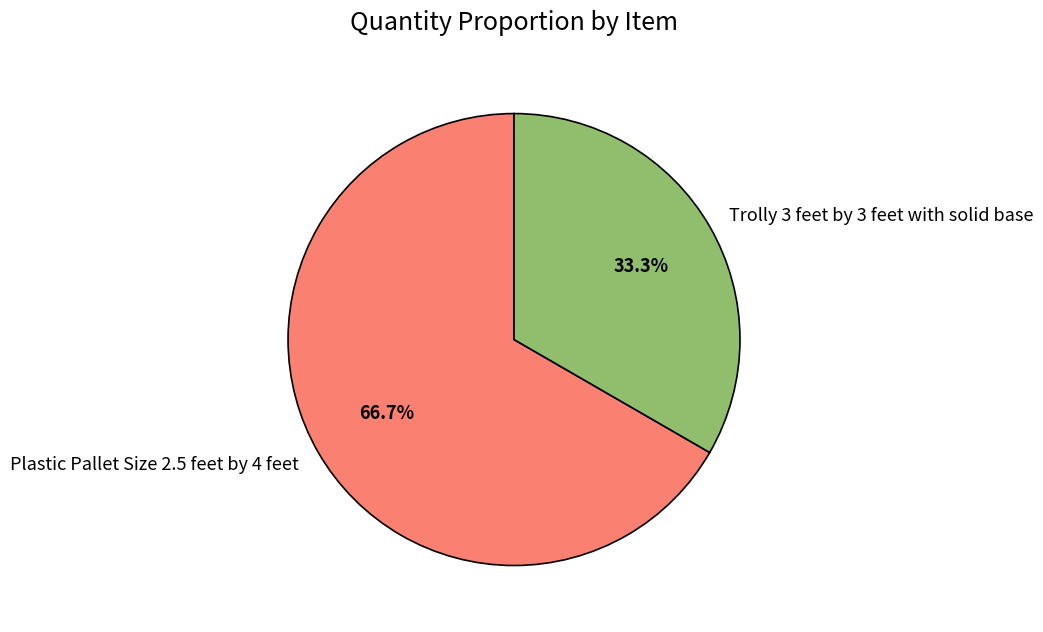

Is the sum of Trolly 3 feet by 3 feet with solid base and Plastic Pallet Size 2.5 feet by 4 feet greater than half?

Yes